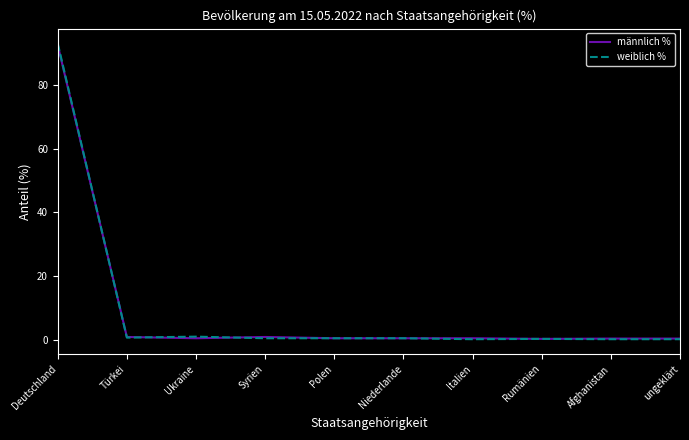

Is it true that weiblich % equals 93.0 at Deutschland?

True